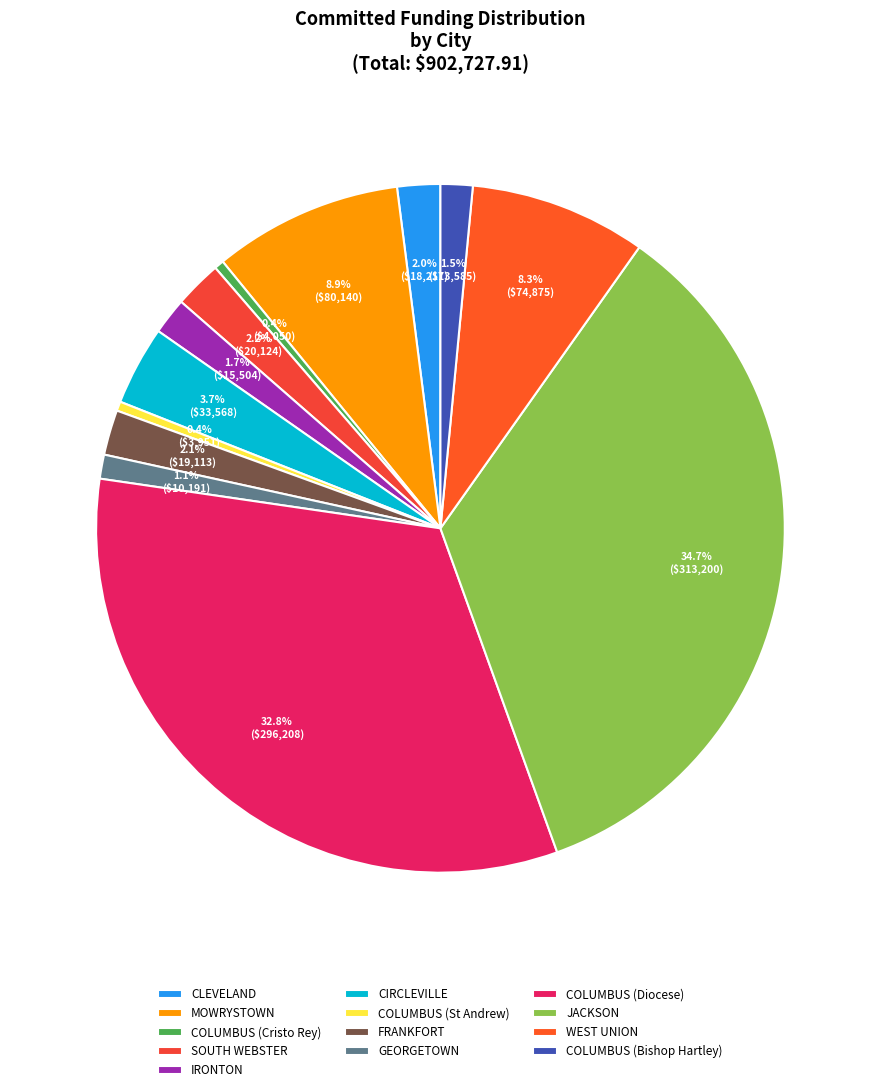

What percentage is the MOWRYSTOWN slice, to the nearest percent?

9%